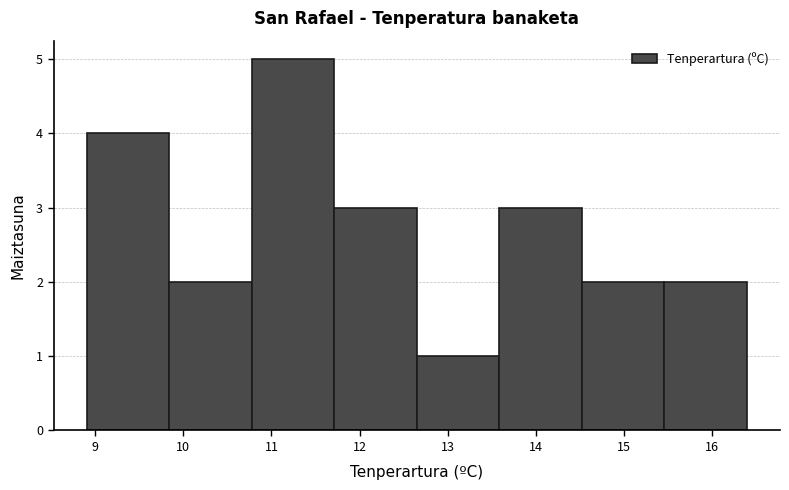

Over which range of the x-axis is the bar tallest?

10.8 to 11.7